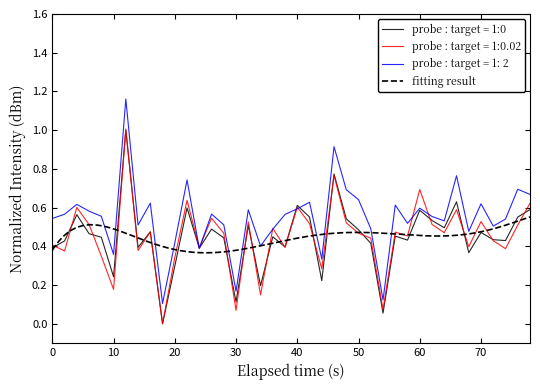

The probe : target = 1:0.02 series shows 0.4 at 0. True or false?

True